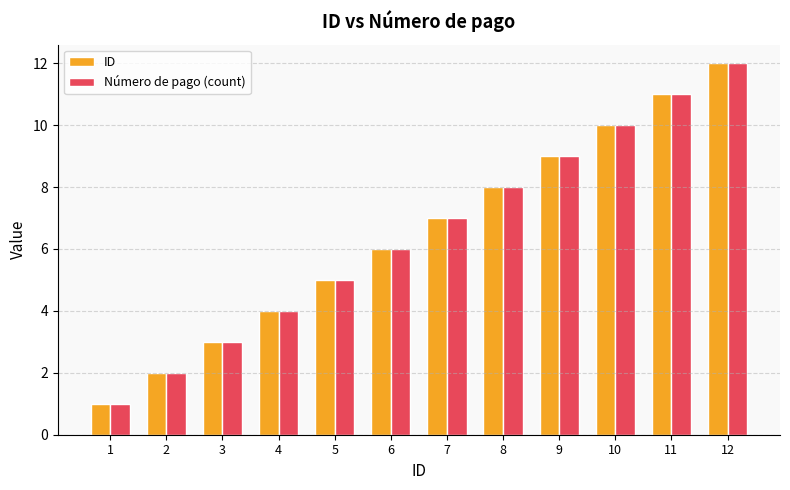

What is the difference between the maximum and minimum values in the Número de pago (count) series?

11